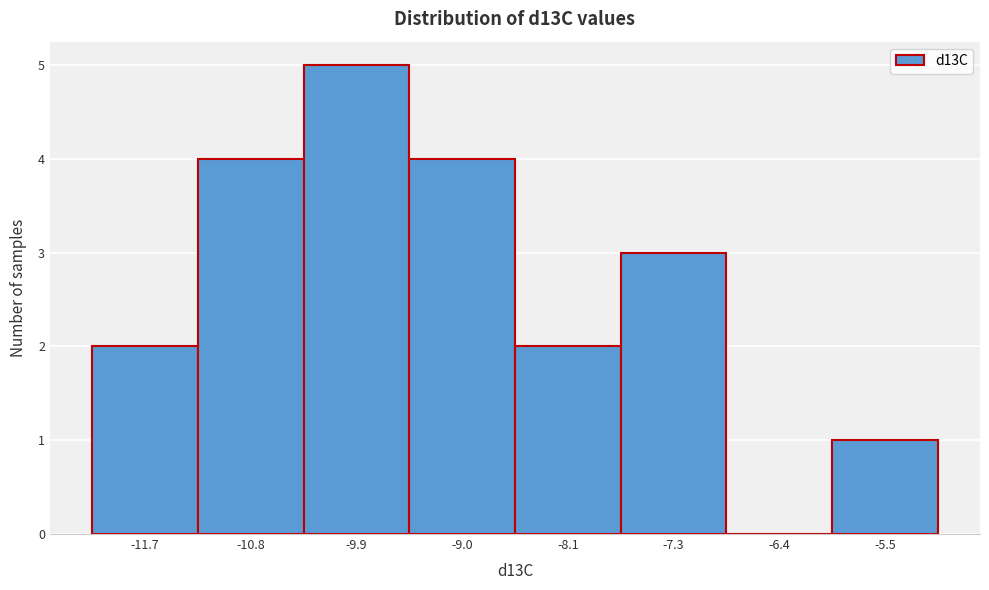

Reading left to right, transcribe this chart: for each bar, give the range it covers on the x-axis and its height. Neither the bar edges nor the heights are printed on the chart, so give them approximately, as read against the axes.

-12.10 to -11.22: 2
-11.22 to -10.34: 4
-10.34 to -9.46: 5
-9.46 to -8.58: 4
-8.58 to -7.70: 2
-7.70 to -6.82: 3
-6.82 to -5.94: 0
-5.94 to -5.06: 1